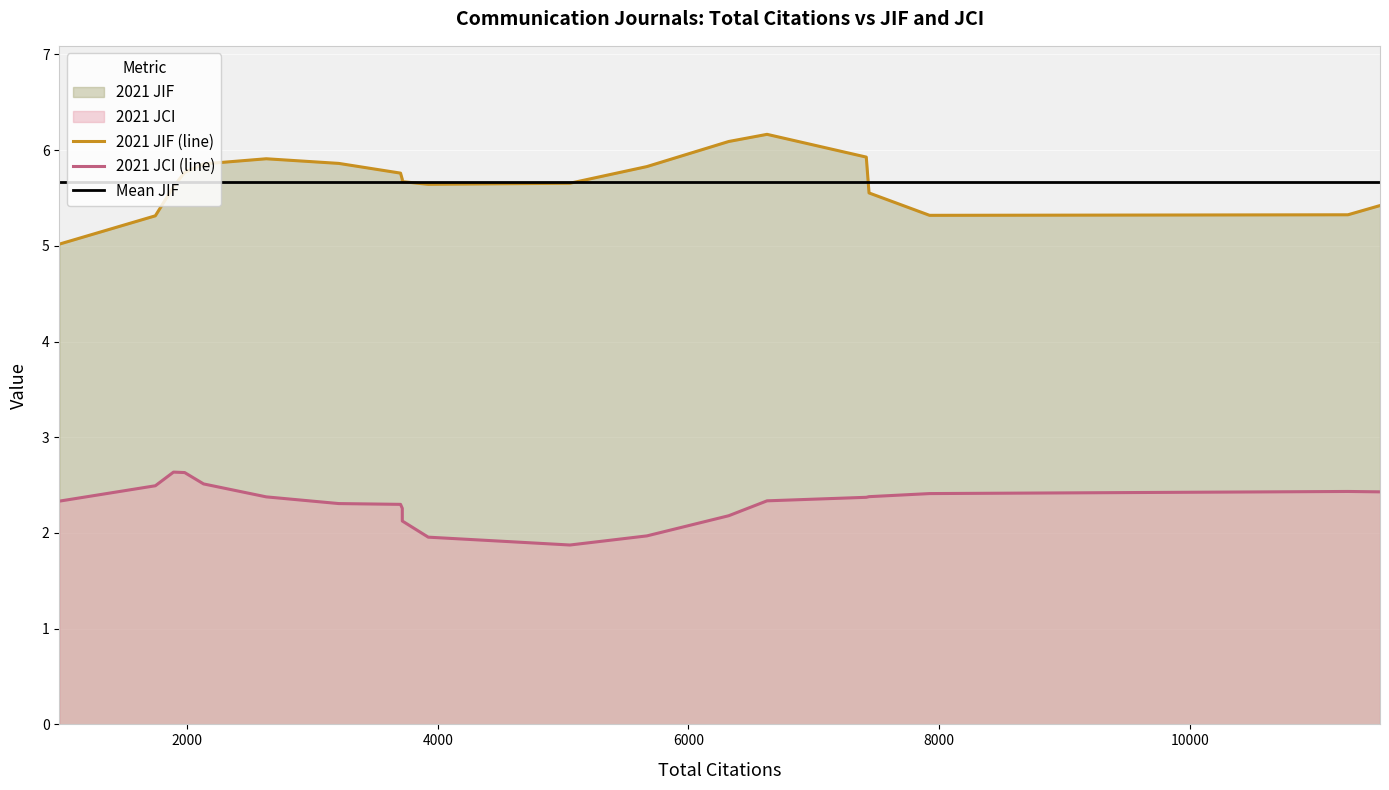

Which series has the largest range (max minus min)?

2021 JIF (line)